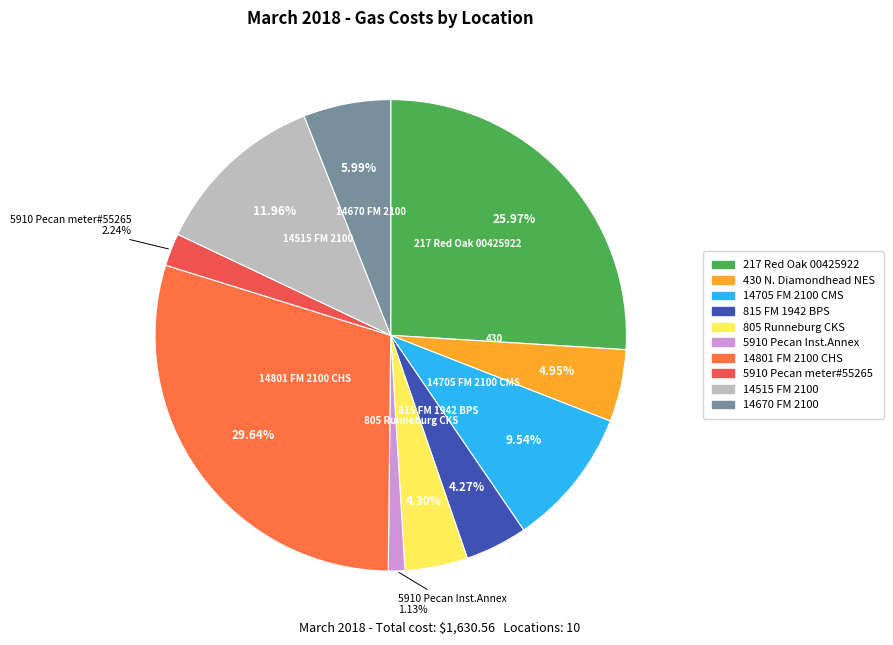

Combined, do 430 N. Diamondhead NES and 5910 Pecan Inst.Annex account for over 50%?

No